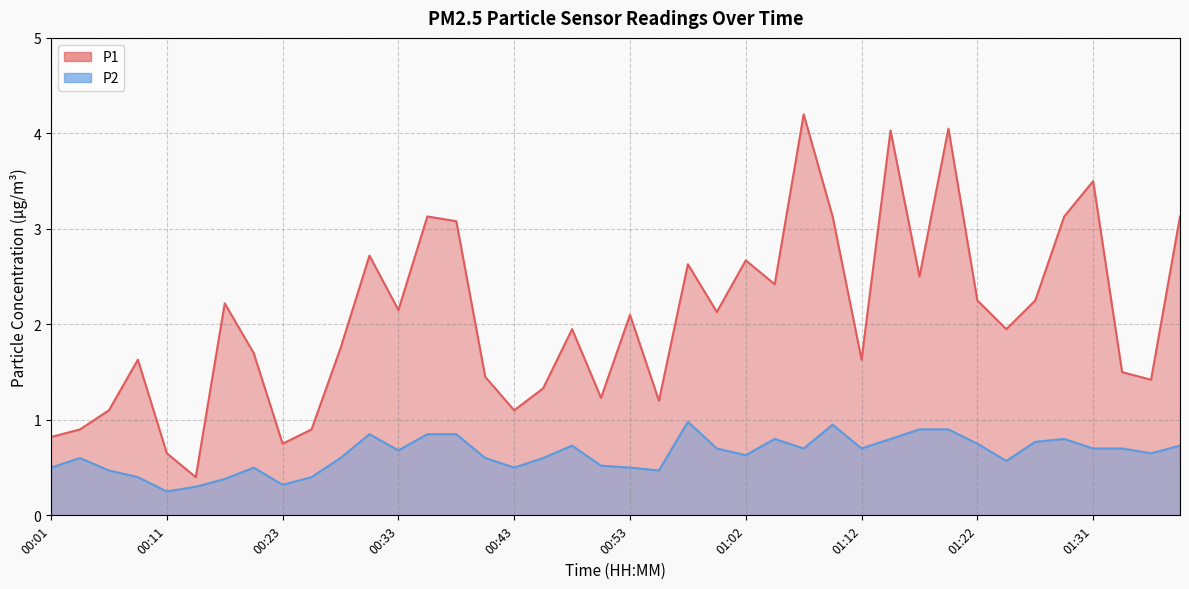

Is it true that P2 equals 0.6 at 00:40?

True